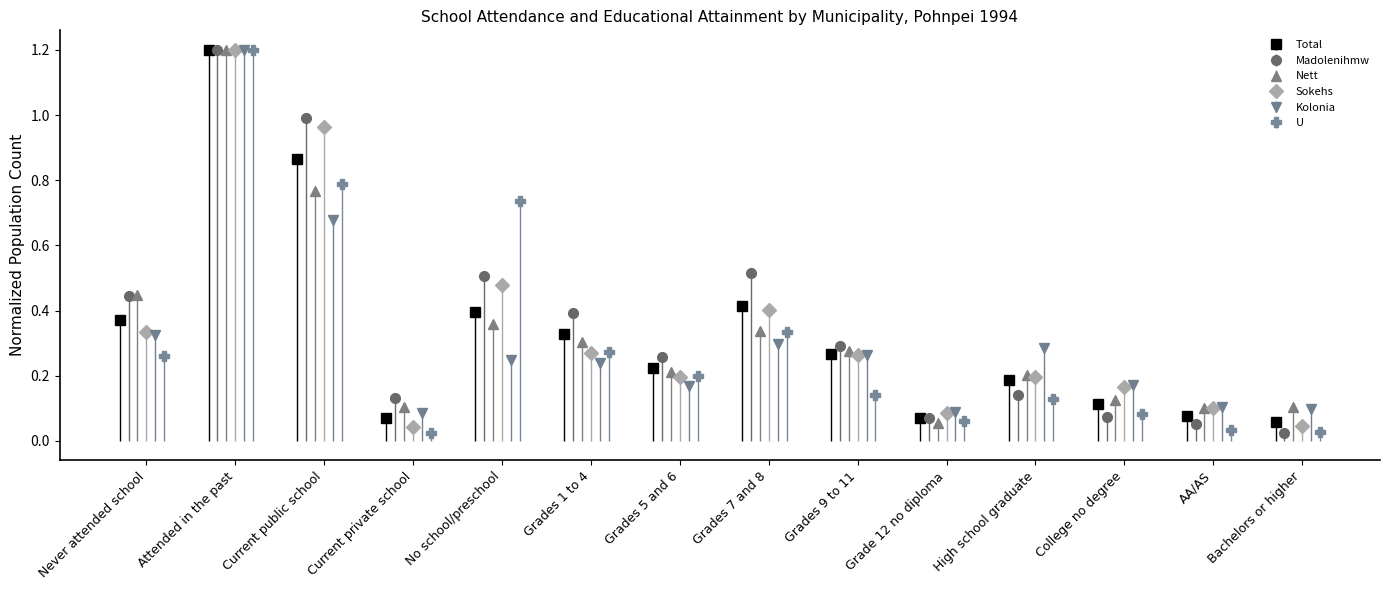

What is the label of the 9th bar from the right?

Grades 1 to 4